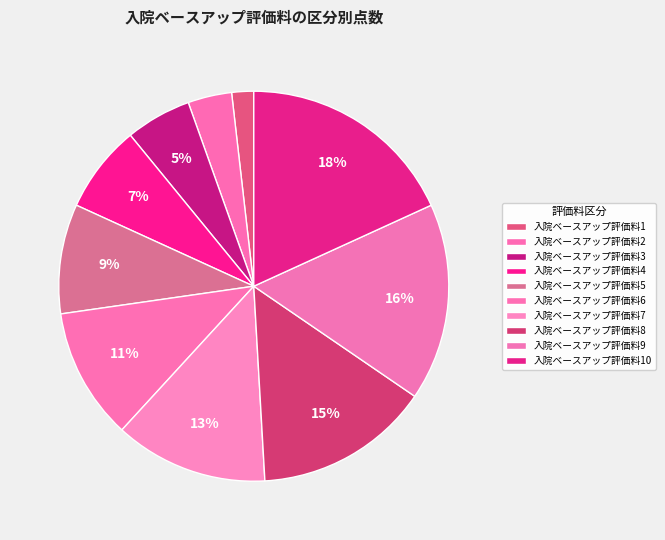

Count the number of slices in the pie.

10